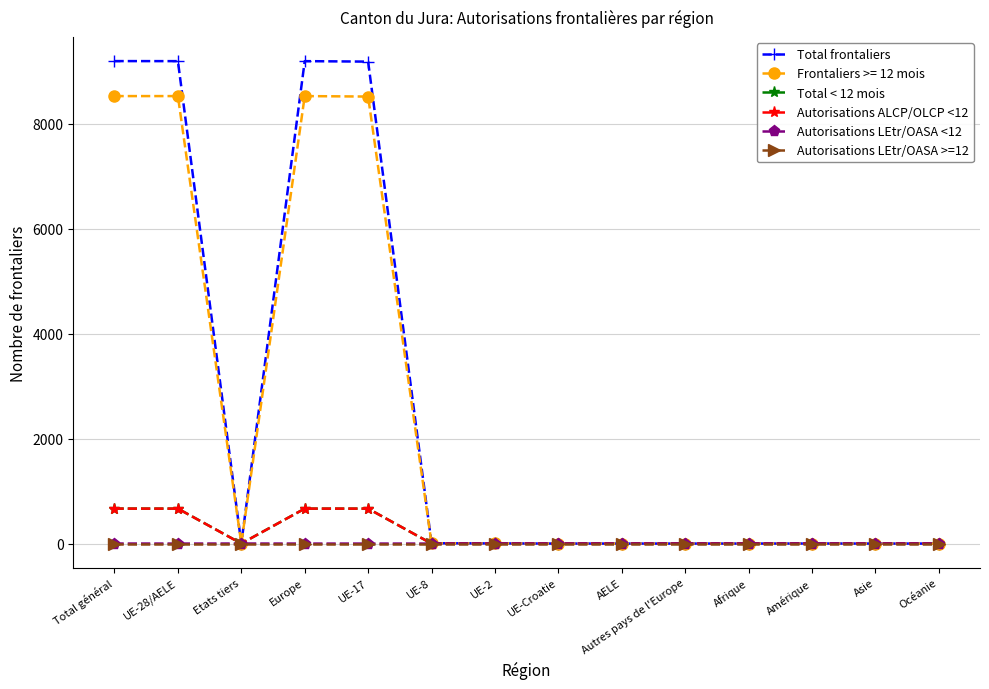

What is the difference between the highest and lowest values at UE-17?

9185